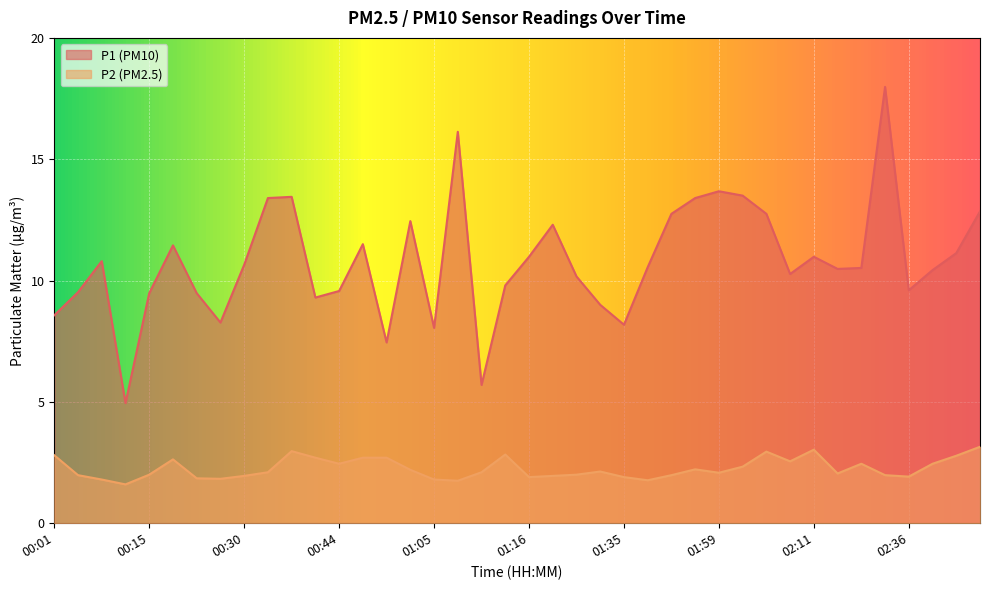

What value does the P1 series have at 00:24?

8.3